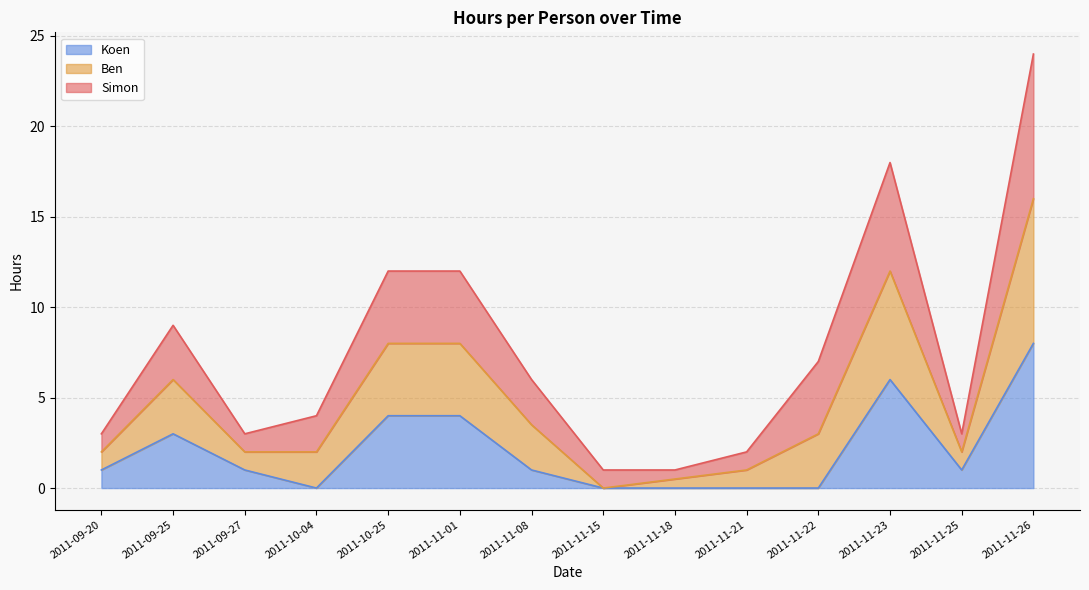

True or false: Koen and Ben intersect in this chart.

False